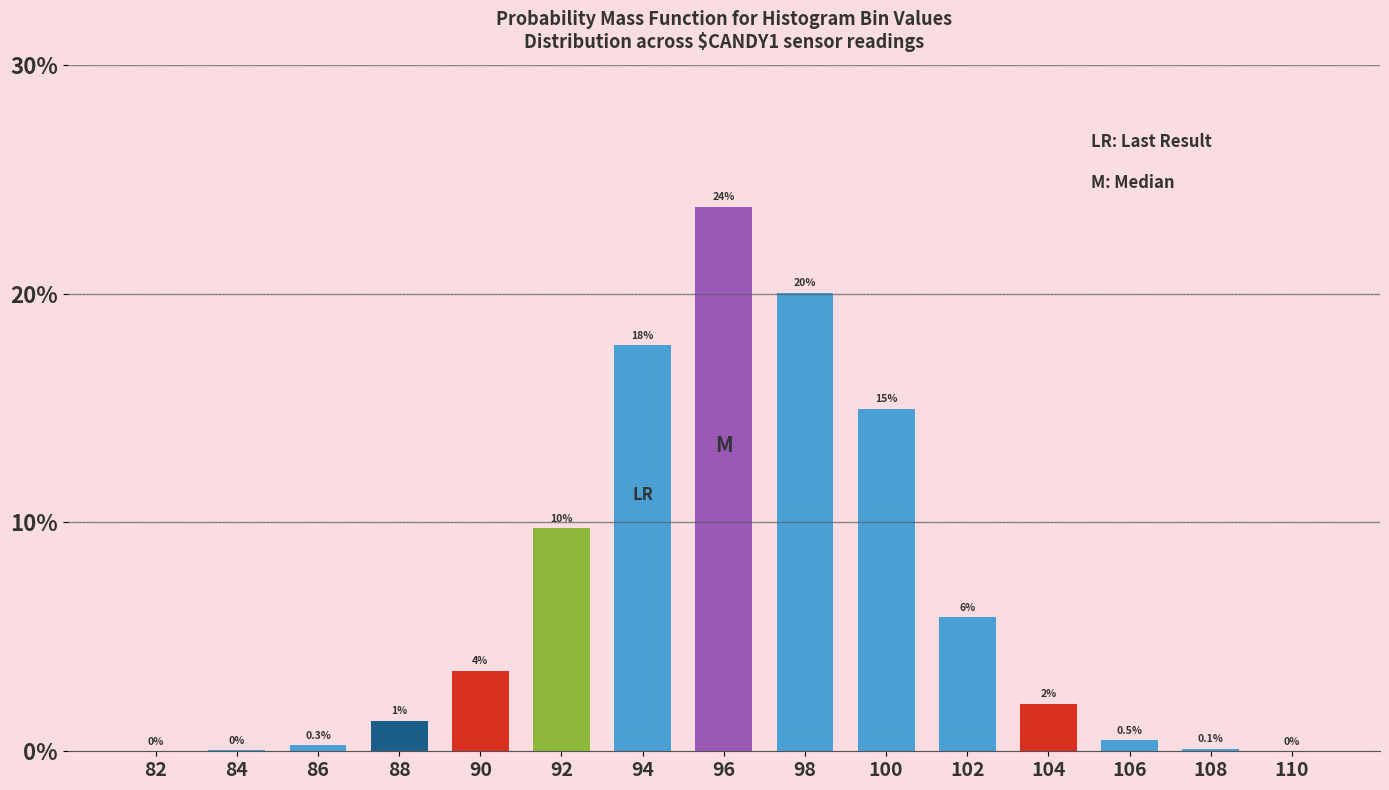

Are the bars horizontal?

No